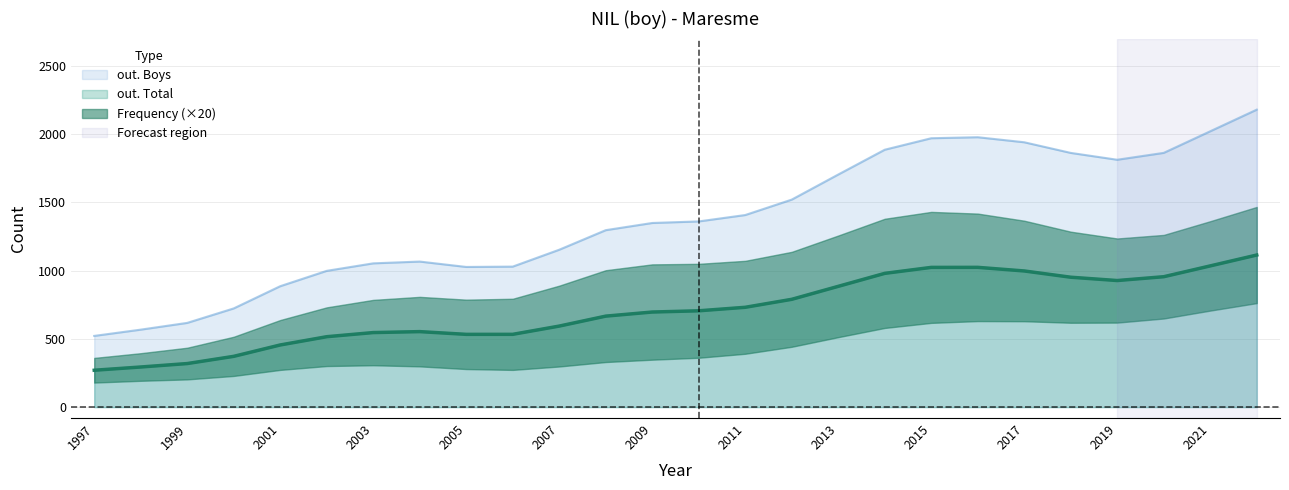

True or false: out. Boys and out. Total intersect in this chart.

False